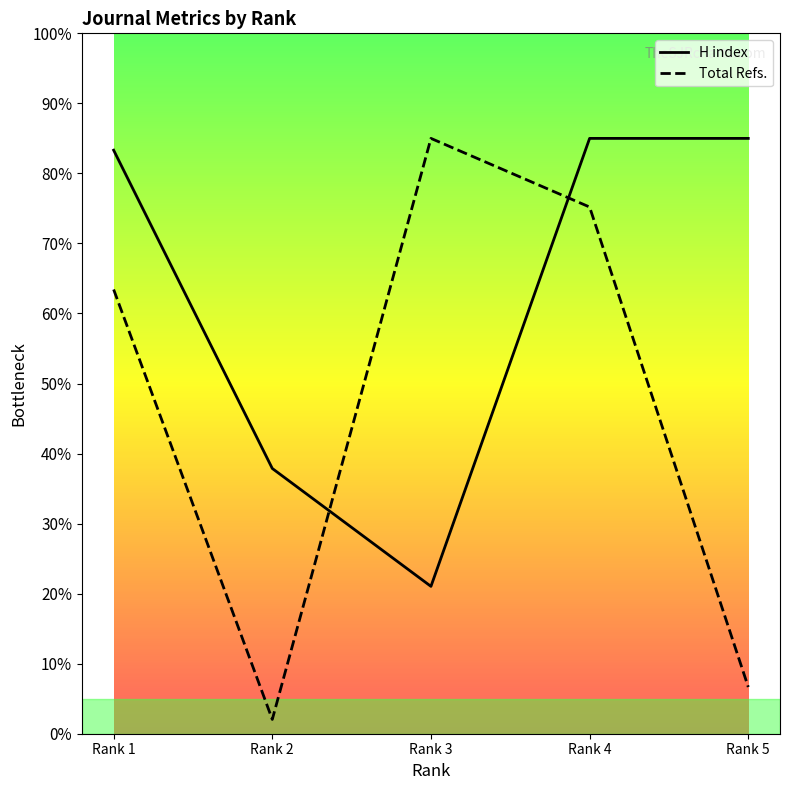

True or false: Total Refs. and H index intersect in this chart.

True